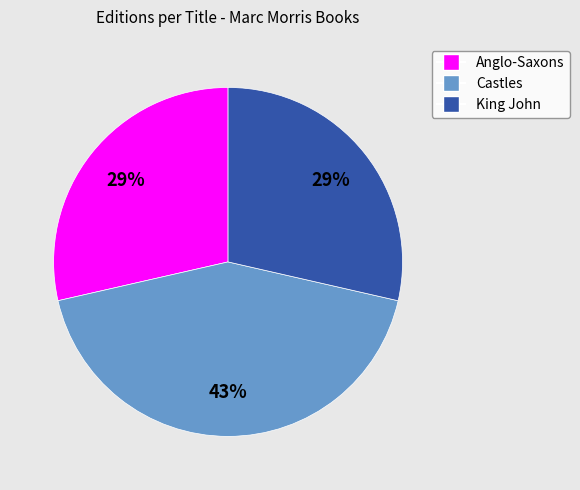

What is the ratio of the value at King John to the value at Anglo-Saxons?

1.0